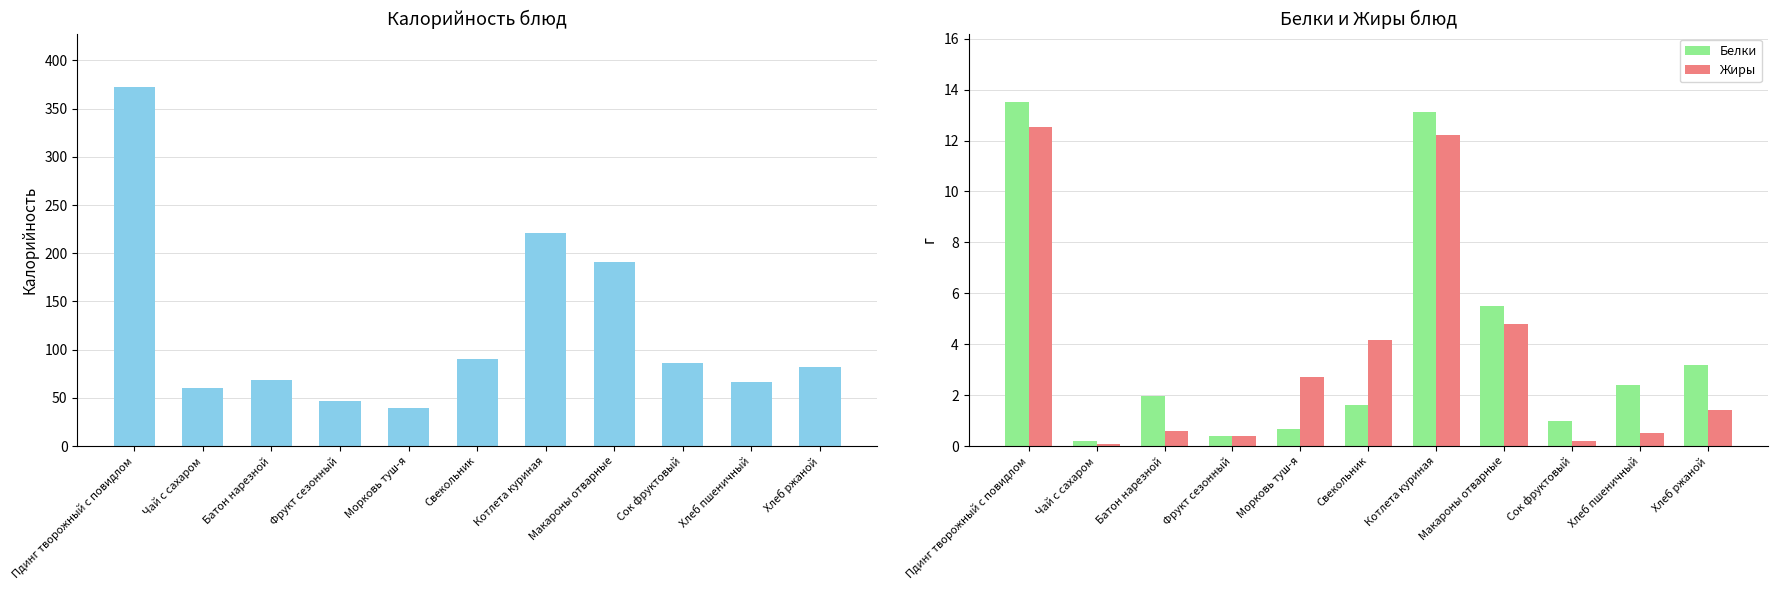

Which series has the largest total across all categories?

Калорийность